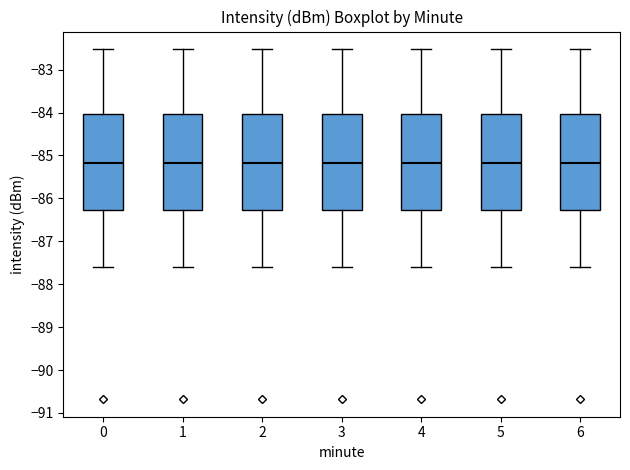

Reading left to right, transcribe this box plot: for each box, give where its median line is, the range the box spans, and where its two whiskers end, as read against the y-axis. The values are not printed on the chart, so give them approximately, as read against the axis.

0: median -85.2, box -86.3 to -84.0, whiskers -87.6 to -82.5
1: median -85.2, box -86.3 to -84.0, whiskers -87.6 to -82.5
2: median -85.2, box -86.3 to -84.0, whiskers -87.6 to -82.5
3: median -85.2, box -86.3 to -84.0, whiskers -87.6 to -82.5
4: median -85.2, box -86.3 to -84.0, whiskers -87.6 to -82.5
5: median -85.2, box -86.3 to -84.0, whiskers -87.6 to -82.5
6: median -85.2, box -86.3 to -84.0, whiskers -87.6 to -82.5